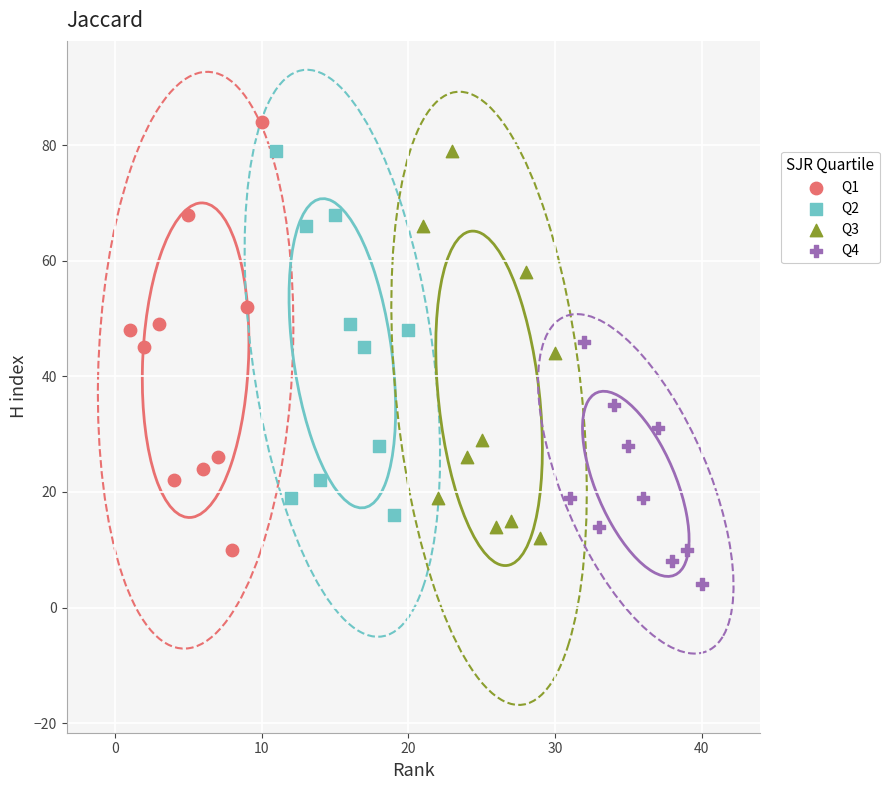

Which series reaches the maximum Y coordinate?

Q1